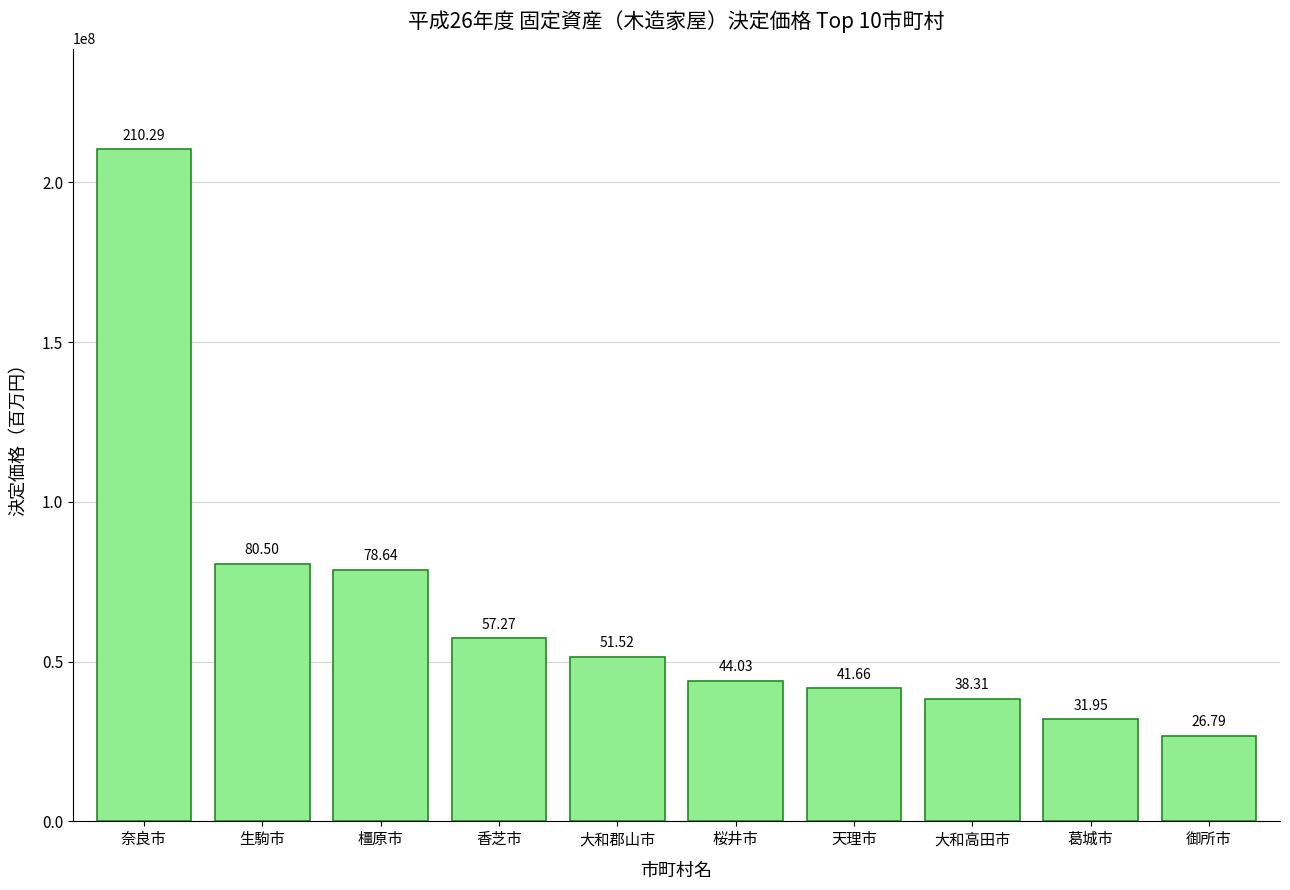

Reading left to right, transcribe all the data shown in this chart.

奈良市=210287135	生駒市=80495243	橿原市=78636127	香芝市=57268643	大和郡山市=51515430	桜井市=44027352	天理市=41658967	大和高田市=38305025	葛城市=31950239	御所市=26790056